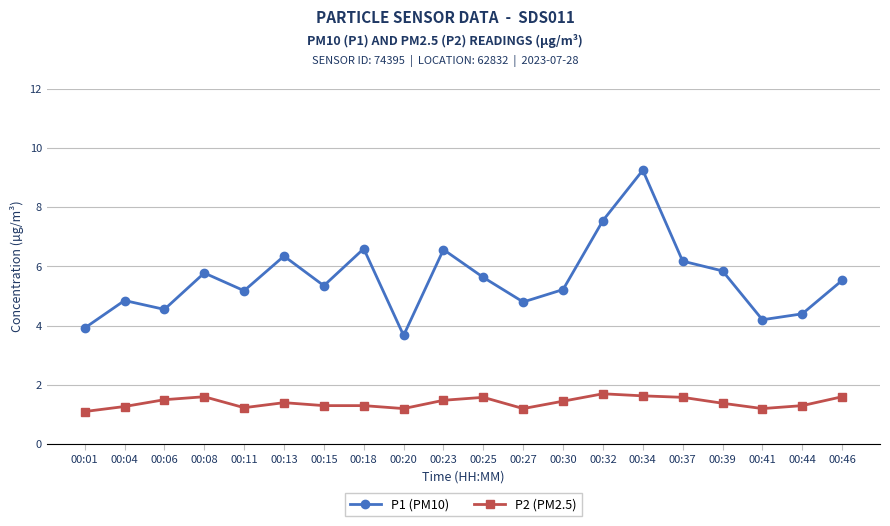

Where is the first local maximum for P2 (PM2.5)?

00:08